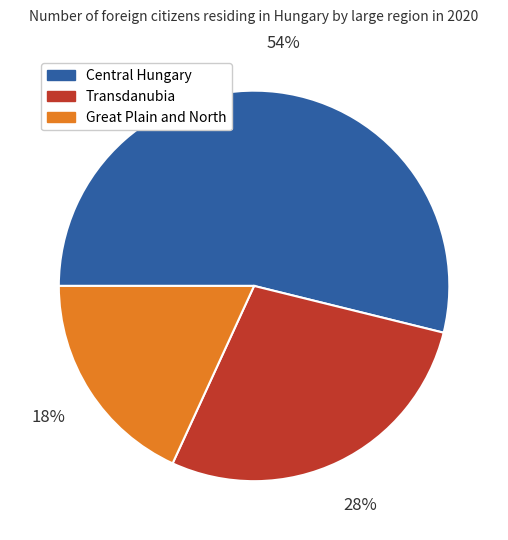

To the nearest percent, what is the average slice percentage?

33%